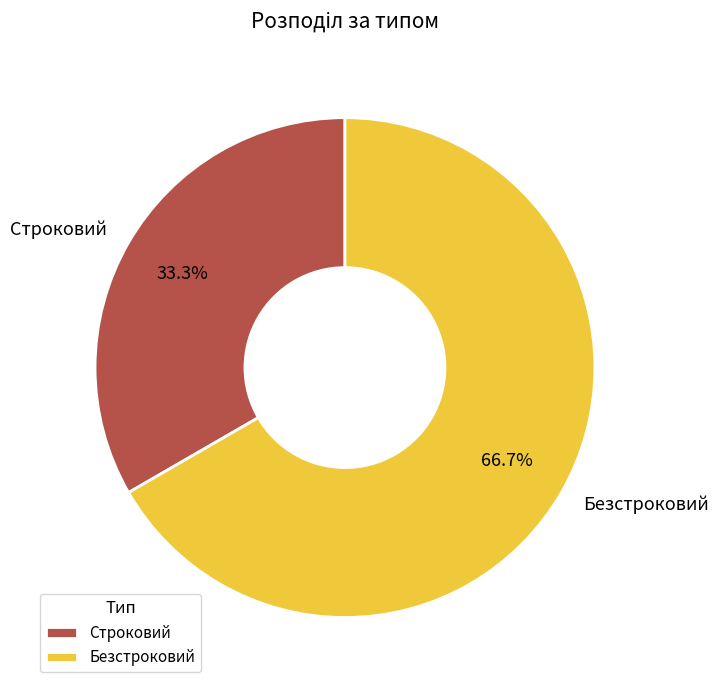

What is the total percentage of Строковий and Безстроковий?

100.0%